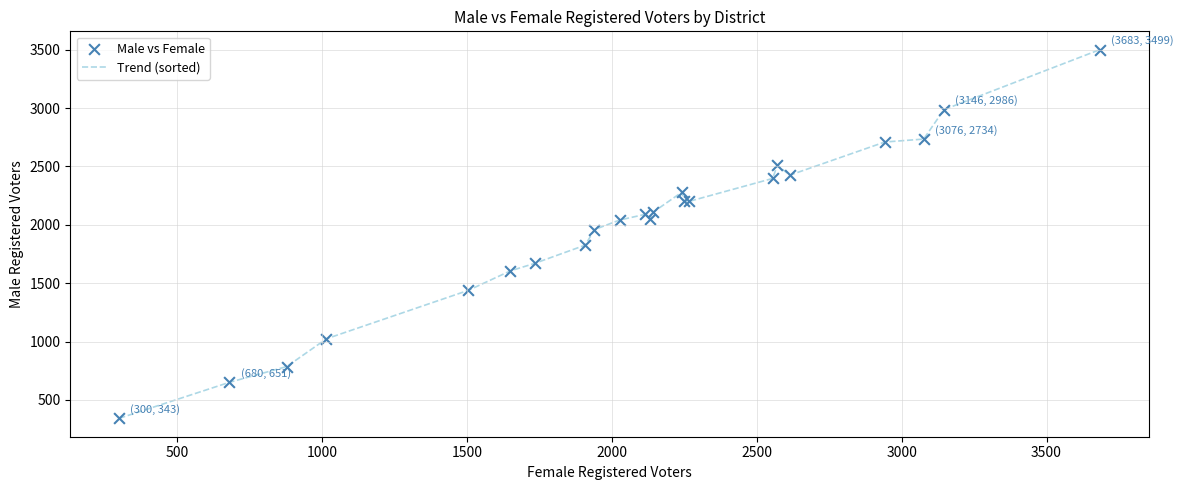

What is the smallest value displayed?

343